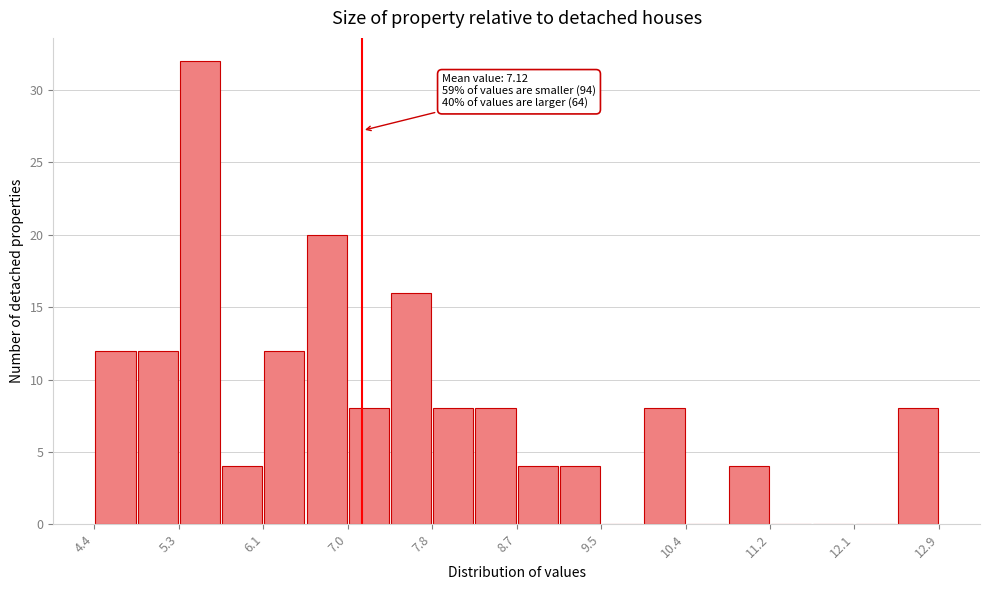

Which range on the x-axis has the tallest bar?

5.3 to 5.7